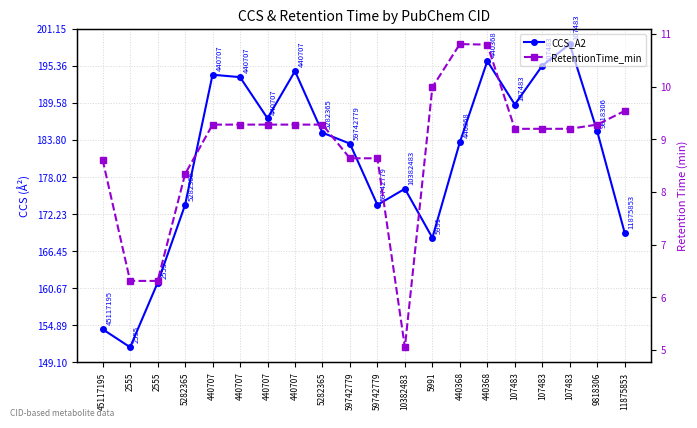

At 5282365, list the series in order from largest to smallest.

CCS_A2, RetentionTime_min